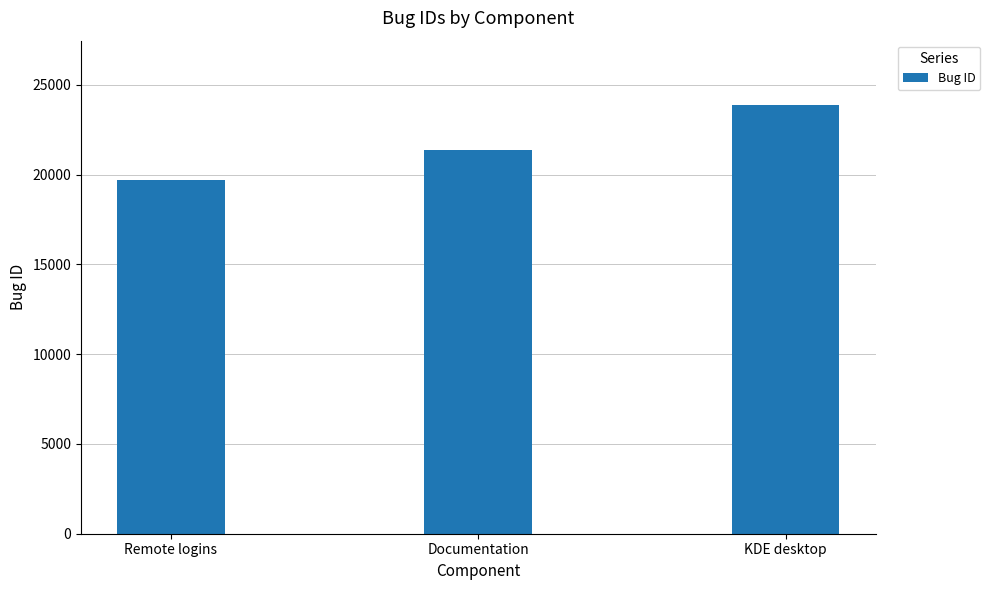

What is the maximum value shown in the chart?

23875